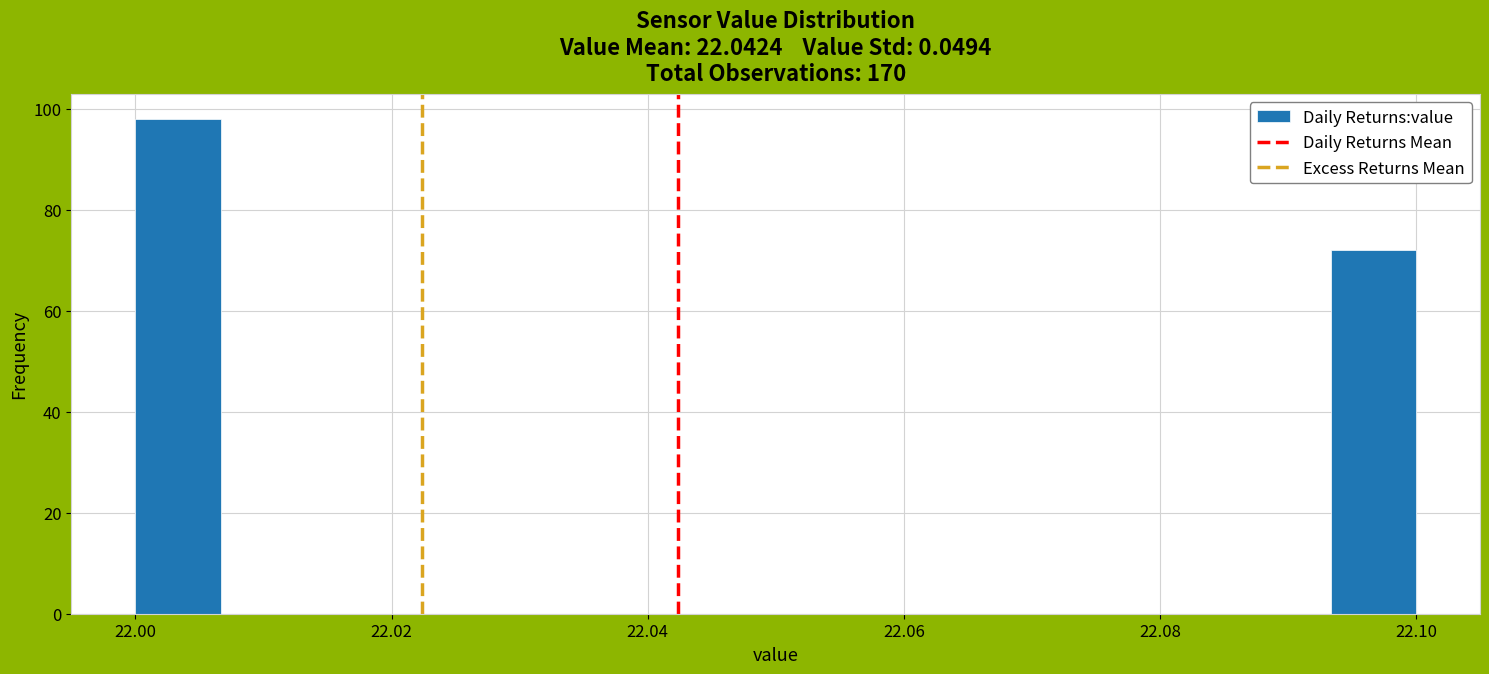

Read against the x-axis, roughly where is the centre of the tallest bar?

22.004